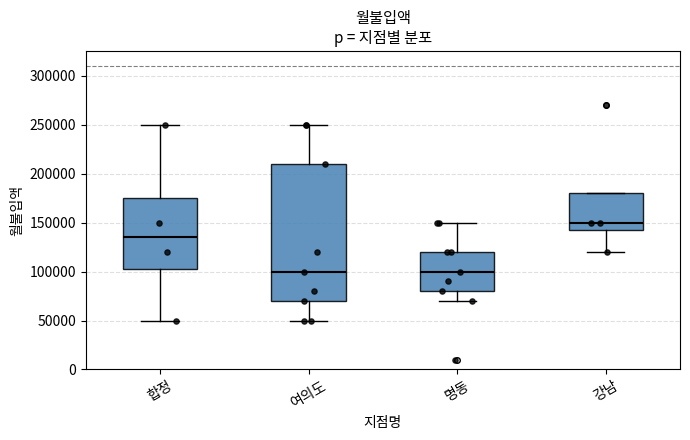

Reading left to right, read every box against the y-axis: the position of its median line, the range the box covers, and the ends of its whiskers. The values are not printed on the chart, so give them approximately, as read against the axis.

합정: median 135000, box 105000 to 175000, whiskers 50000 to 250000
여의도: median 100000, box 70000 to 210000, whiskers 50000 to 250000
명동: median 100000, box 80000 to 120000, whiskers 70000 to 150000
강남: median 150000, box 145000 to 180000, whiskers 120000 to 180000